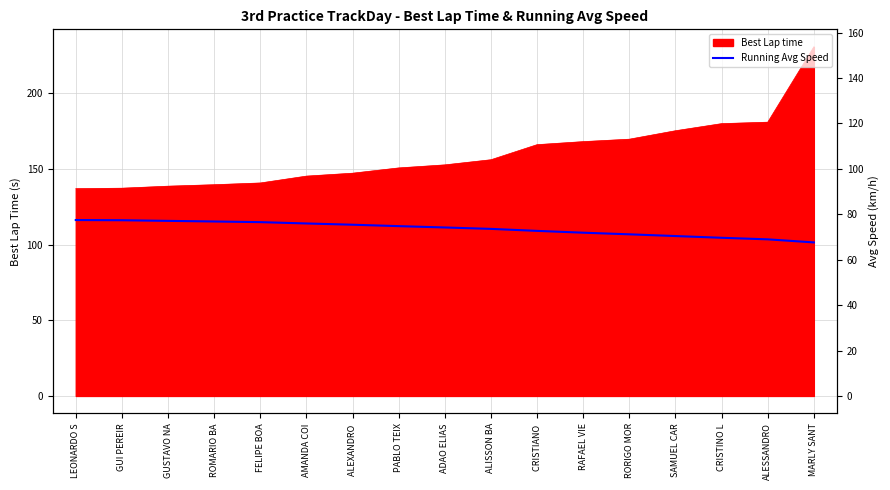

The value at ADAO ELIAS is 148.2. True or false?

False